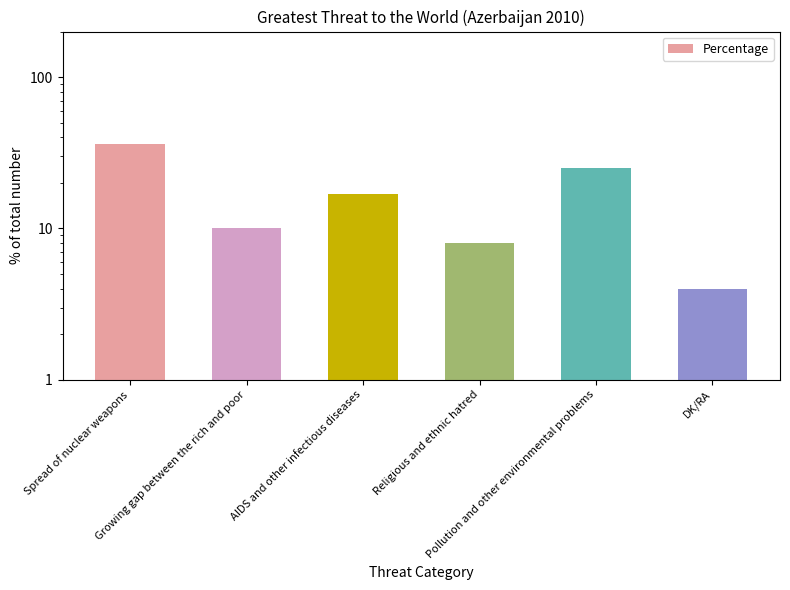

What is the value of the 3rd bar from the left?

17